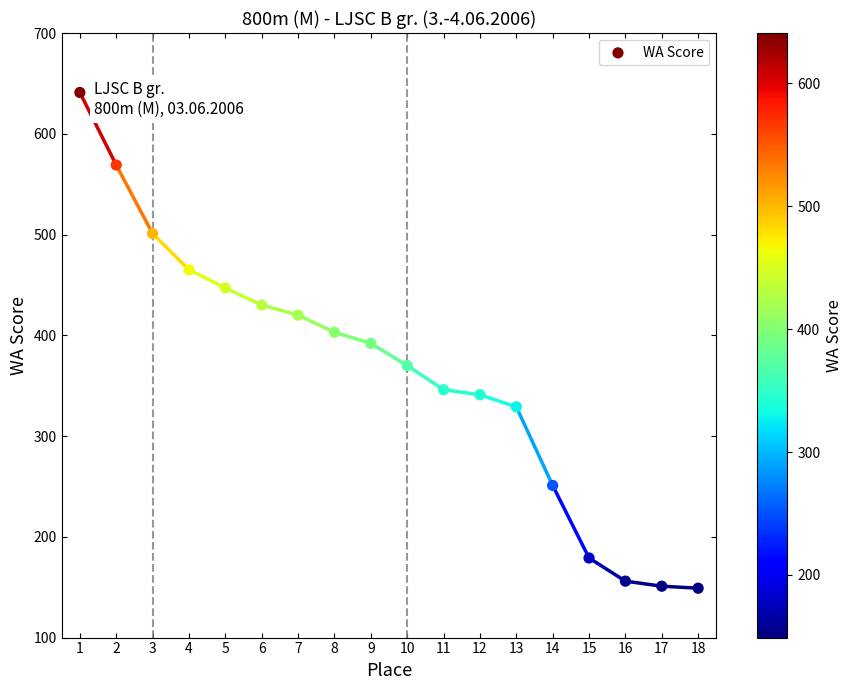

What is the range of X values (max minus min)?

17